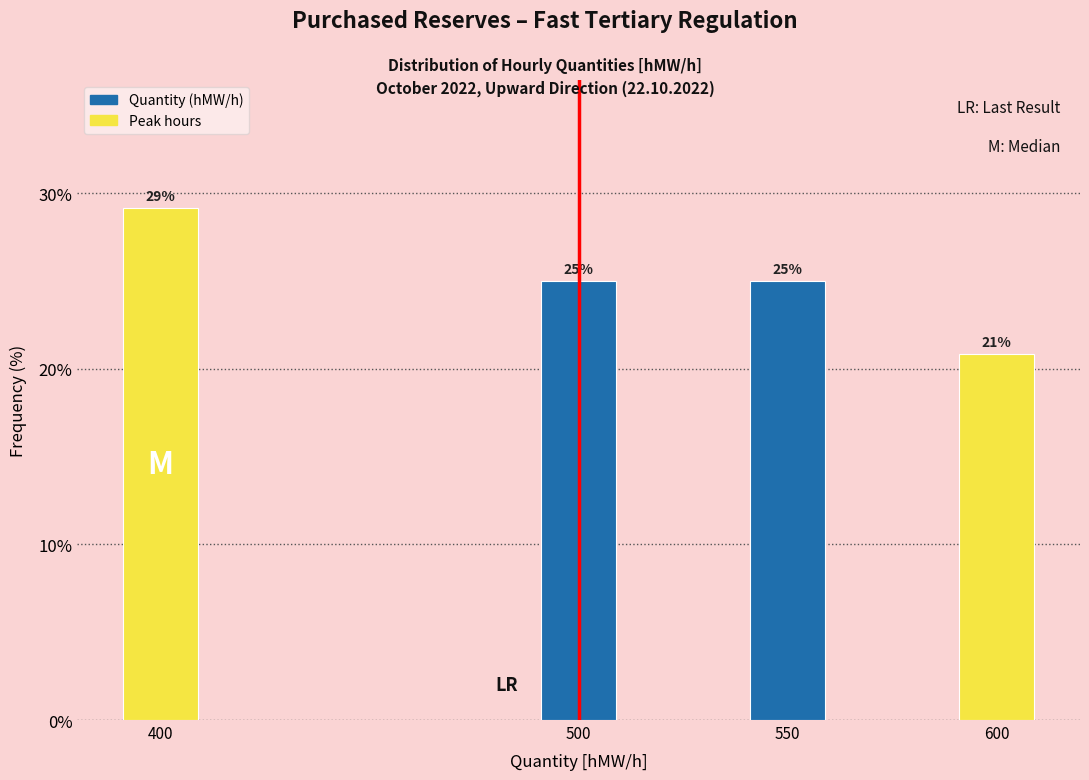

Which has a higher value, 600 or 500?

500